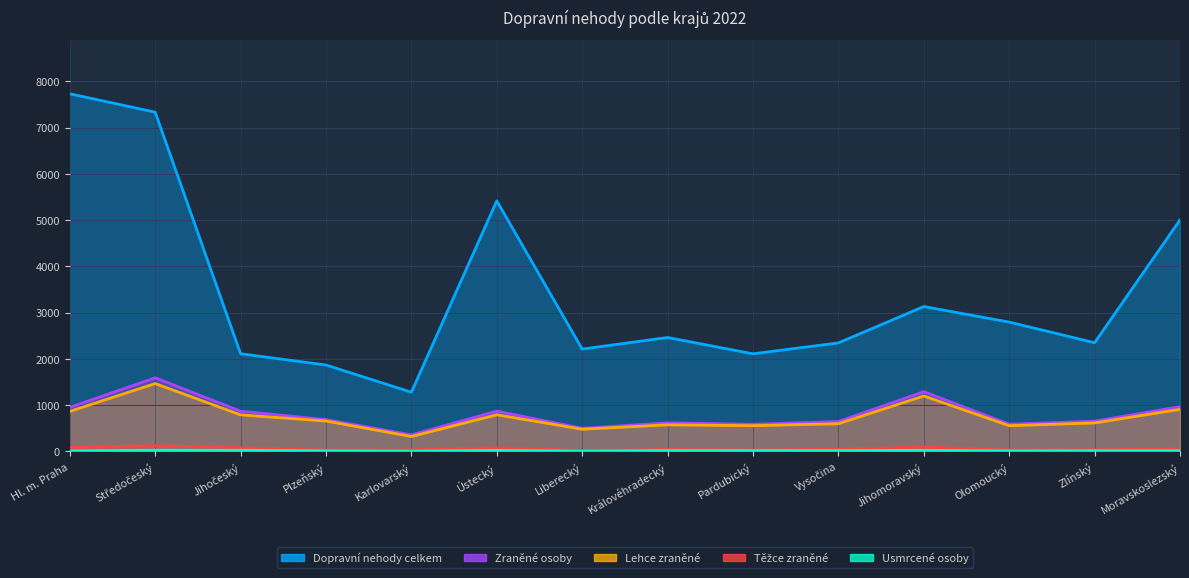

True or false: Těžce zraněné and Usmrcené osoby cross at least once.

False